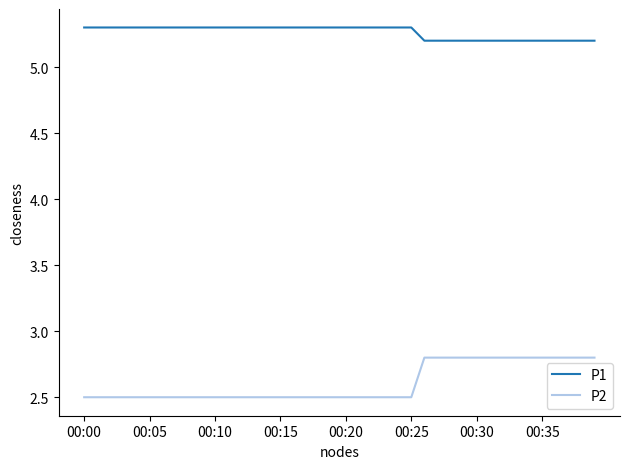

Count the P2 values in the range 2 to 3.

40